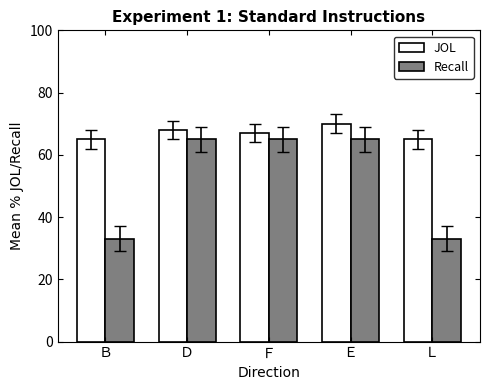

True or false: JOL has a value of 104 at Ｄ.

False